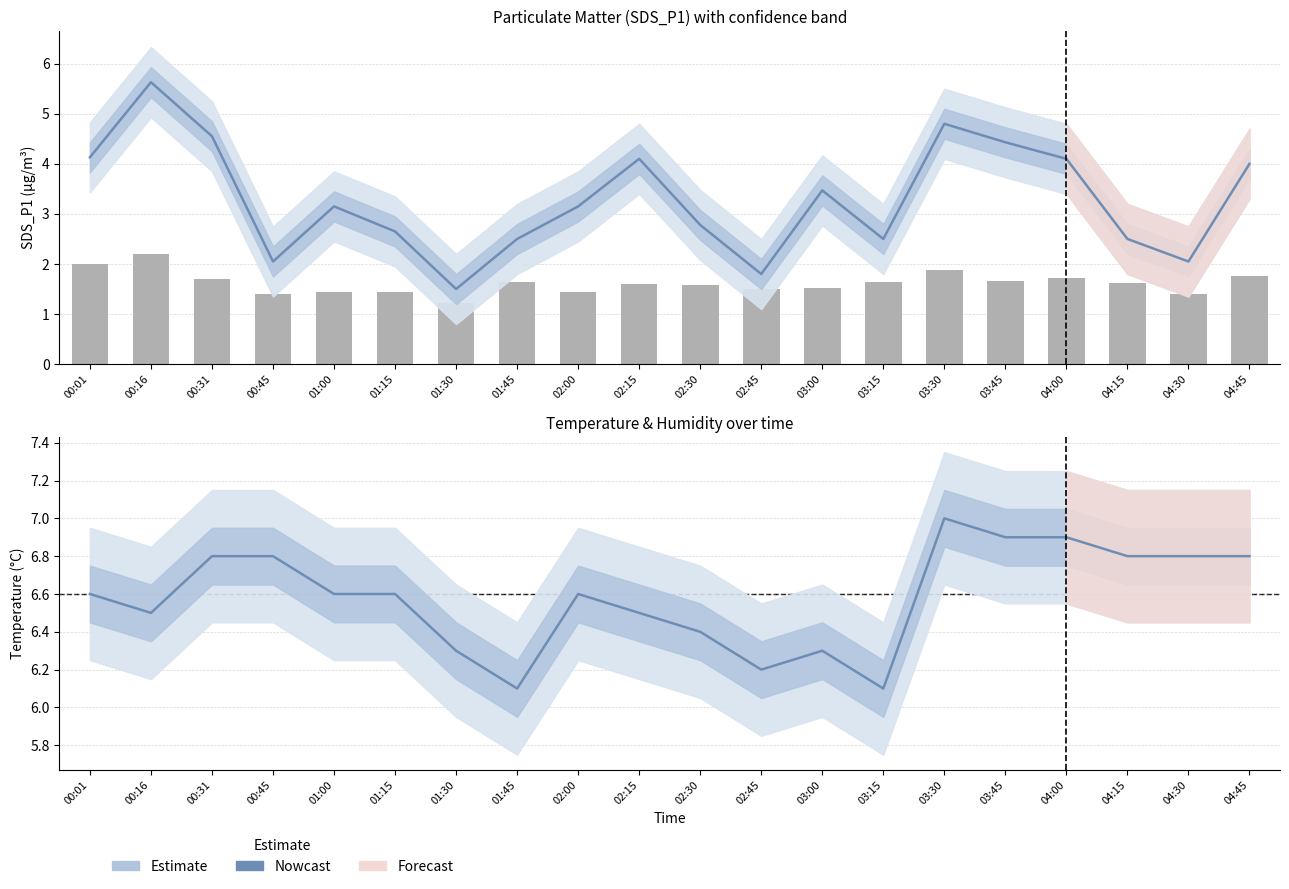

Which has a higher value, 03:45 or 04:00?

04:00